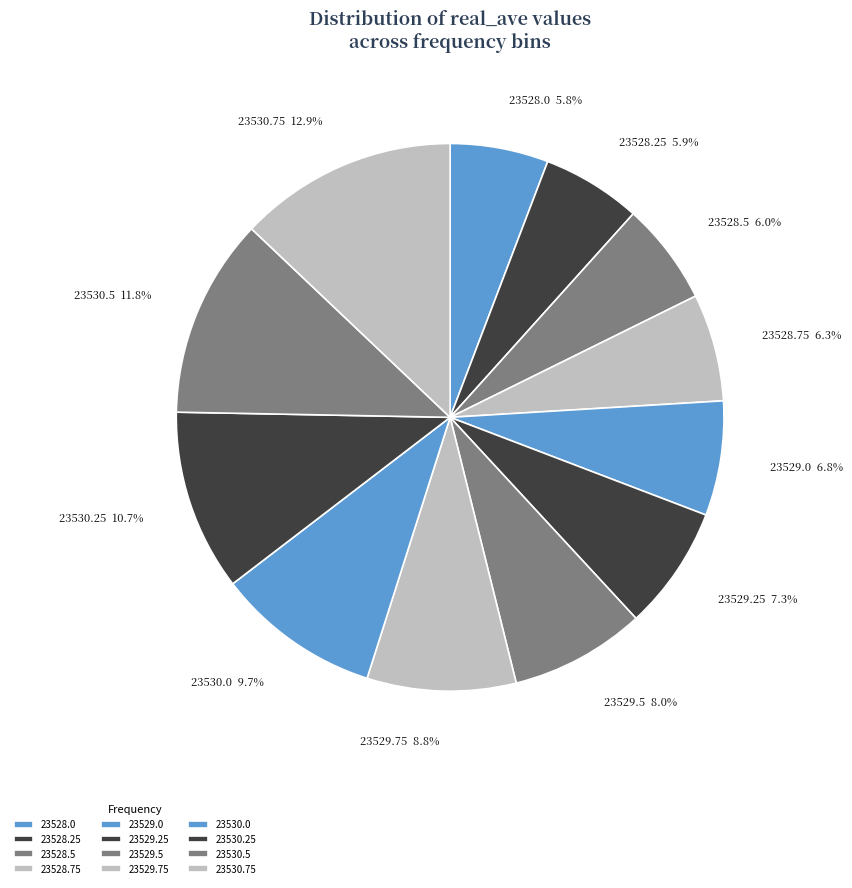

Which category has the biggest portion of the pie?

23530.75